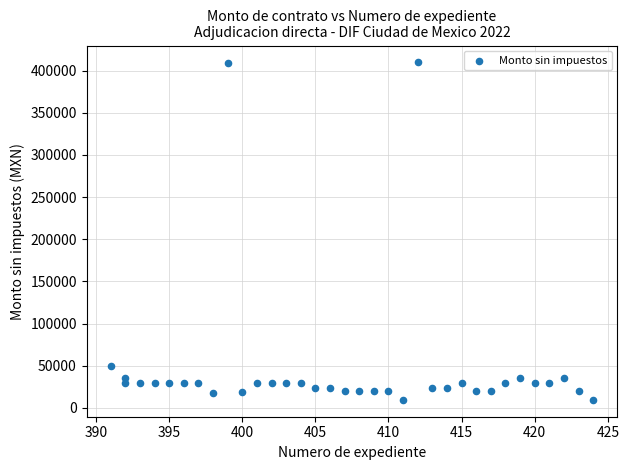

What is the range of Y values (max minus min)?

400422.0